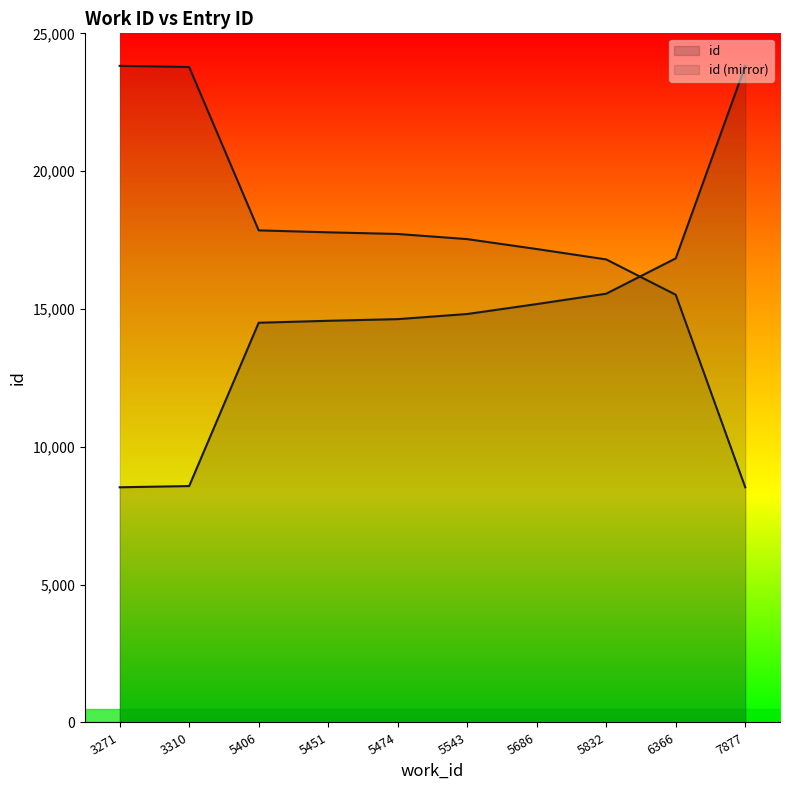

Reading left to right, list all the values displayed in this chart.

3271=8532	3310=8576	5406=14501	5451=14572	5474=14632	5543=14818	5686=15178	5832=15555	6366=16837	7877=23821